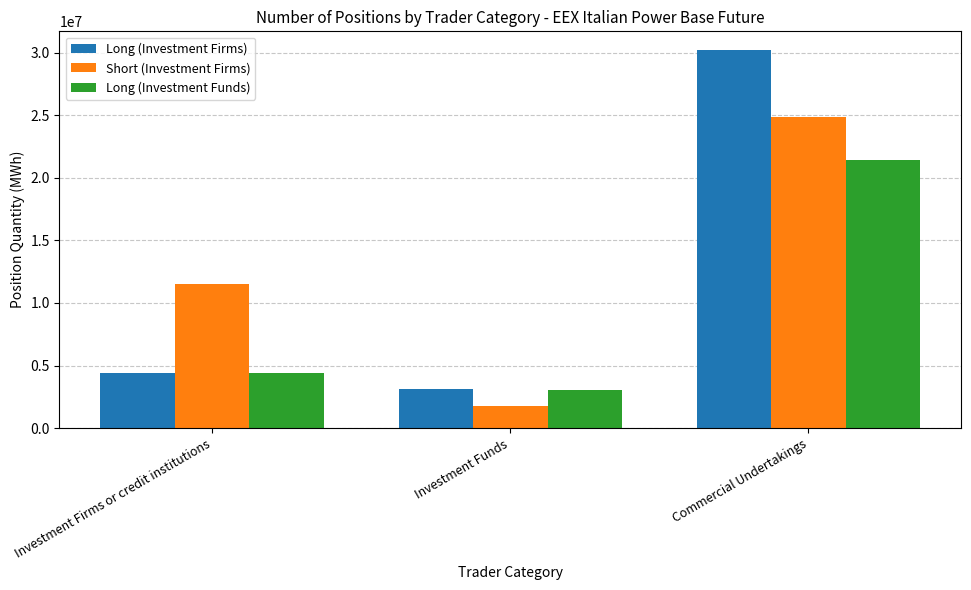

List the labels in order of Short (Investment Firms) value, smallest first.

Investment Funds, Investment Firms or credit institutions, Commercial Undertakings